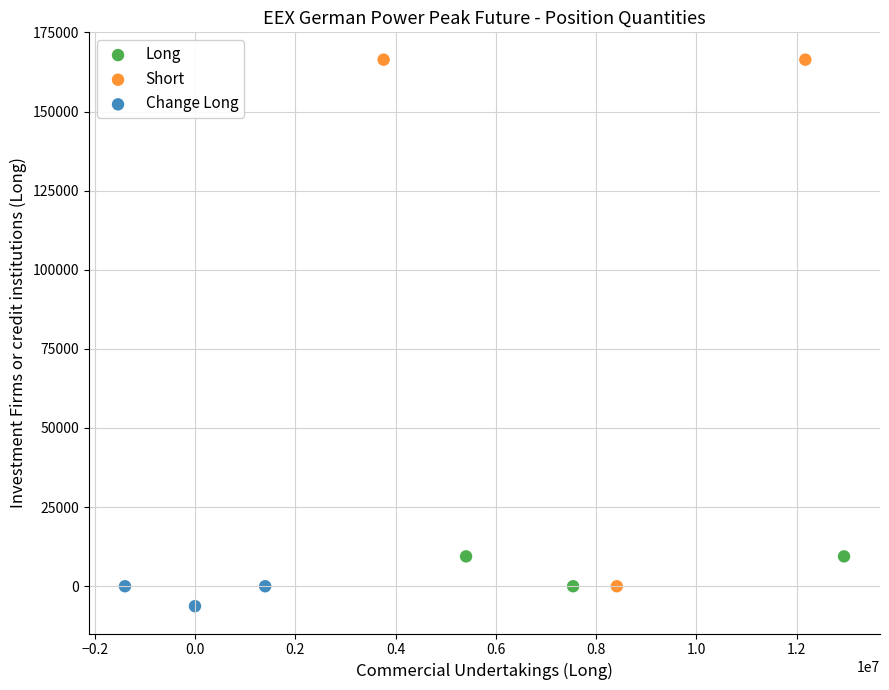

Which series contains the highest Y value?

Short